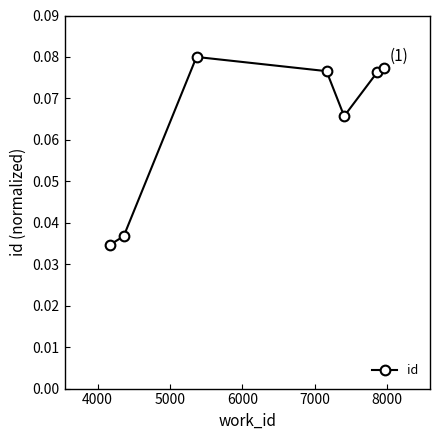

What is the sum of all values?

0.4